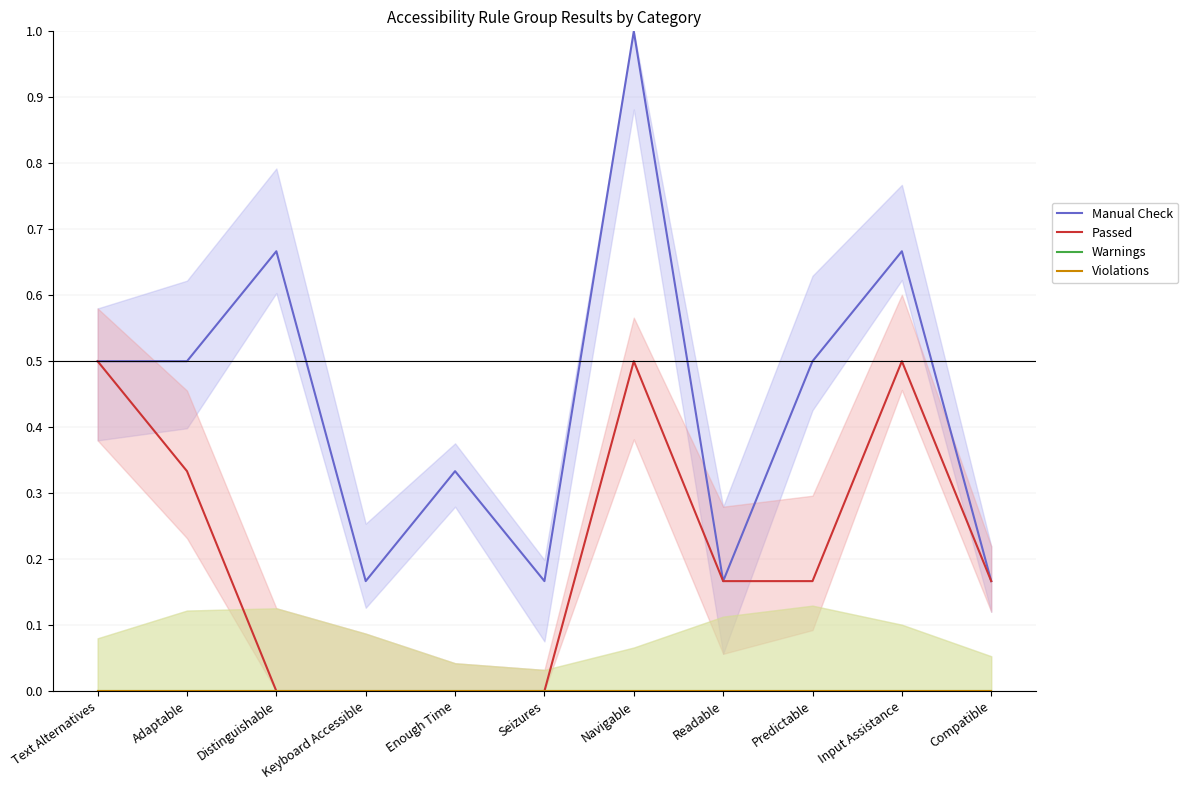

True or false: Violations and Passed intersect in this chart.

False